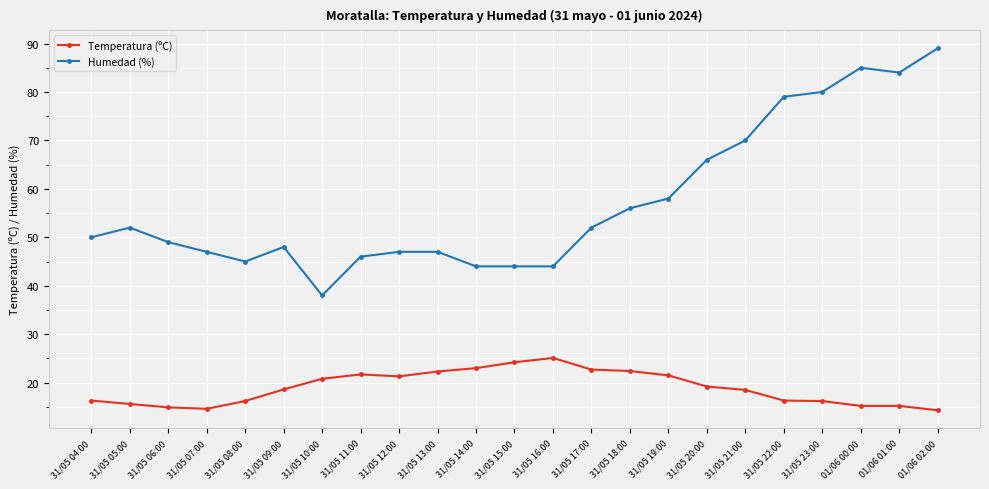

True or false: Humedad (%) and Temperatura (ºC) intersect in this chart.

False